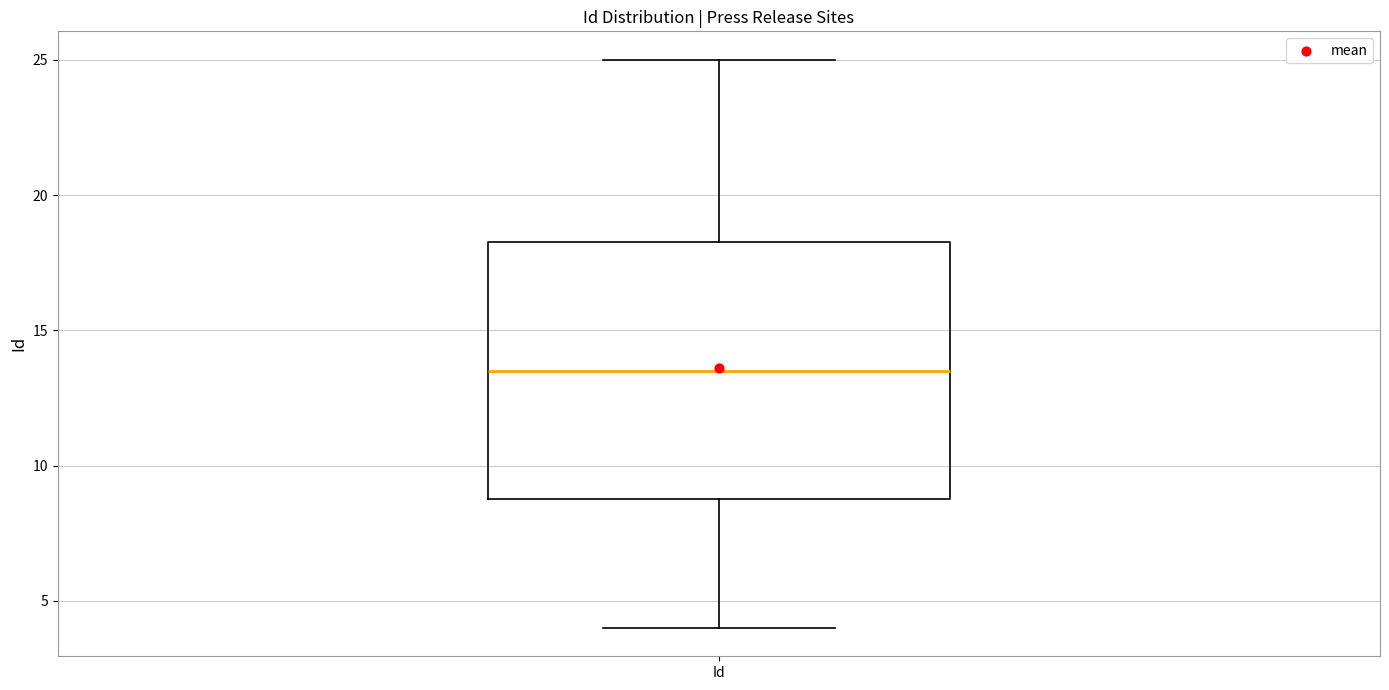

Read this box plot against the y-axis: the position of the median line, the range covered by the box, and the ends of both whiskers. The values are not printed on the chart, so give them approximately, as read against the axis.

median 13.5, box 9.0 to 18.5, whiskers 4.0 to 25.0